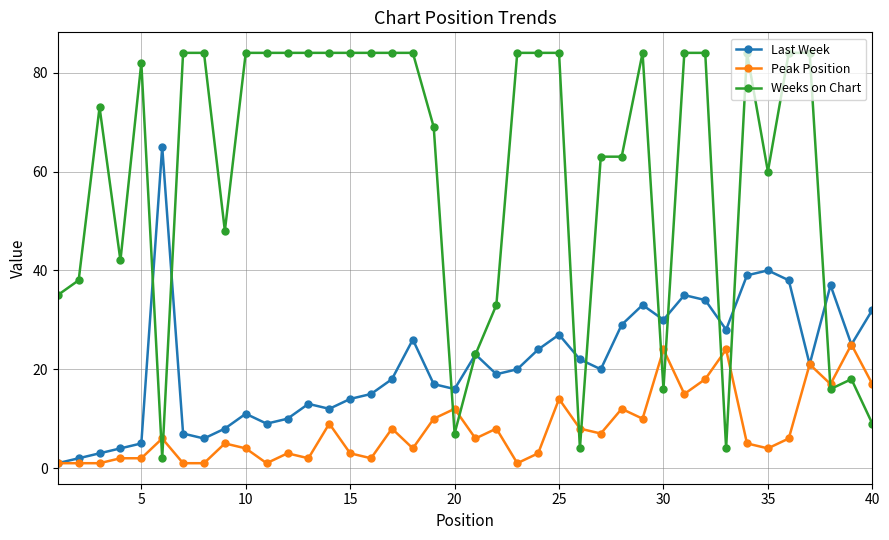

Which series has the largest total across all categories?

Weeks on Chart